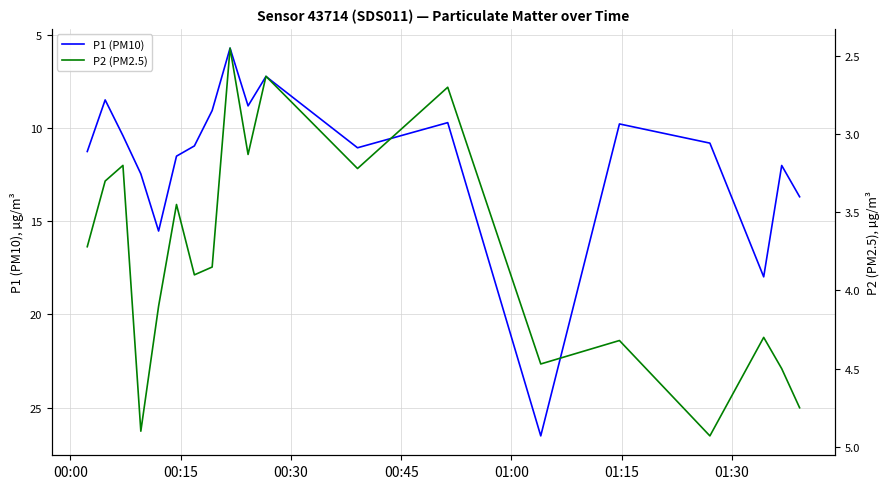

What is the sum of all P2 (PM2.5) values?

71.8